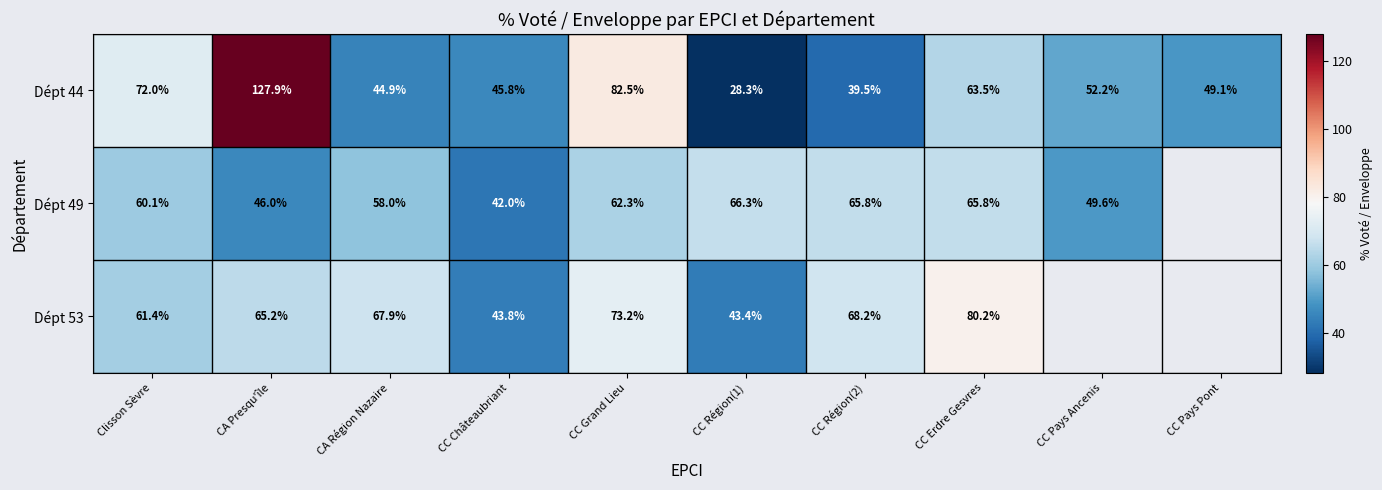

At which label does Dépt 44 first exceed 52?

Clisson Sèvre